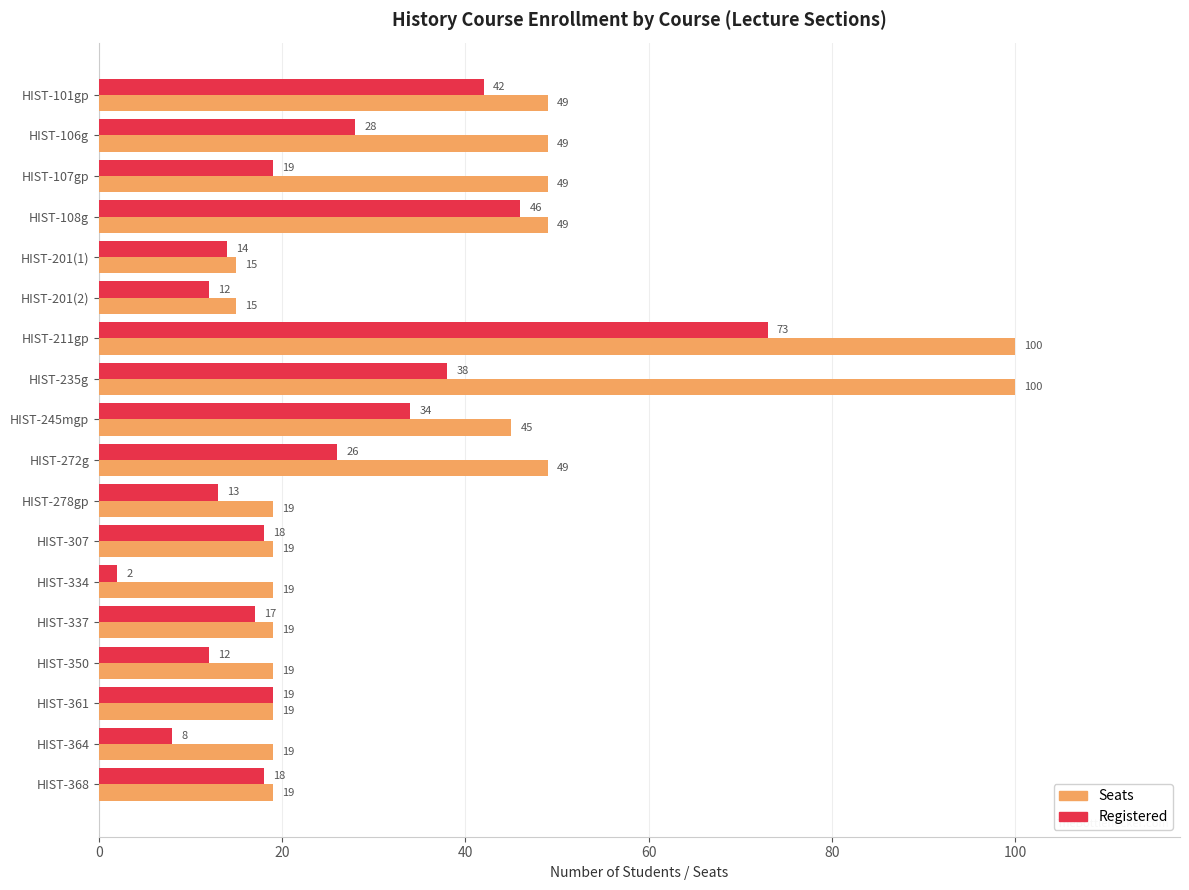

Which series has the largest total across all categories?

Seats